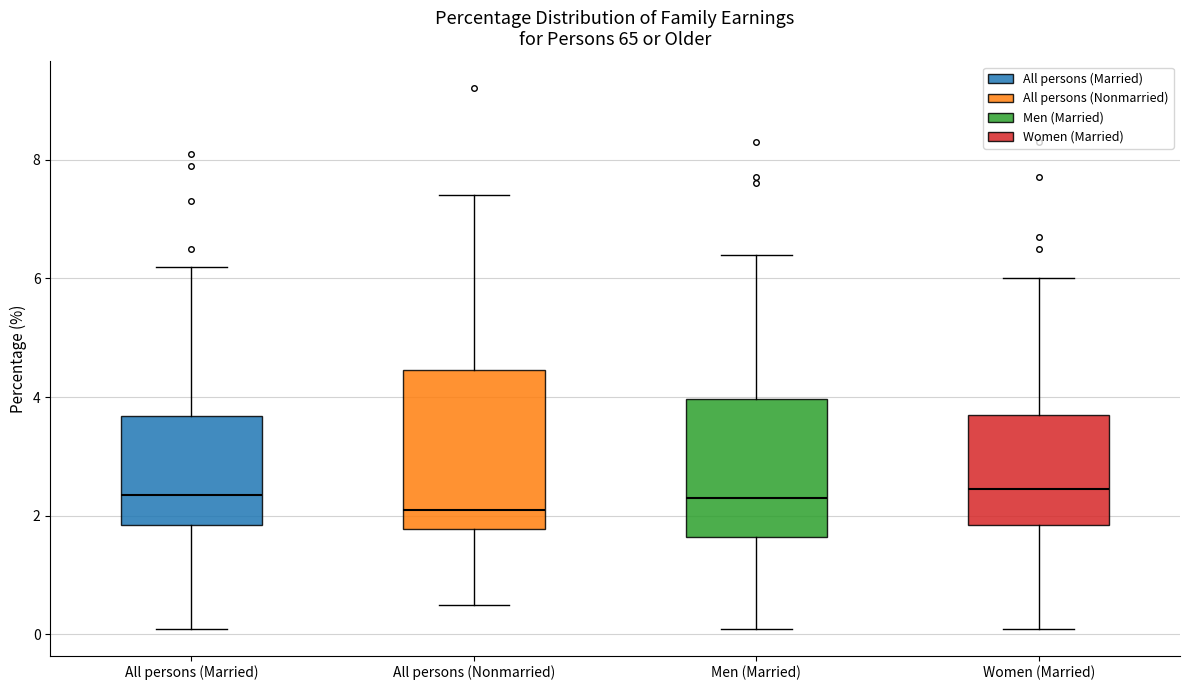

Reading left to right, read every box against the y-axis: the position of its median line, the range the box covers, and the ends of its whiskers. The values are not printed on the chart, so give them approximately, as read against the axis.

All persons (Married): median 2.4, box 1.8 to 3.6, whiskers 0.2 to 6.2
All persons (Nonmarried): median 2.2, box 1.8 to 4.4, whiskers 0.6 to 7.4
Men (Married): median 2.4, box 1.6 to 4.0, whiskers 0.2 to 6.4
Women (Married): median 2.4, box 1.8 to 3.8, whiskers 0.2 to 6.0